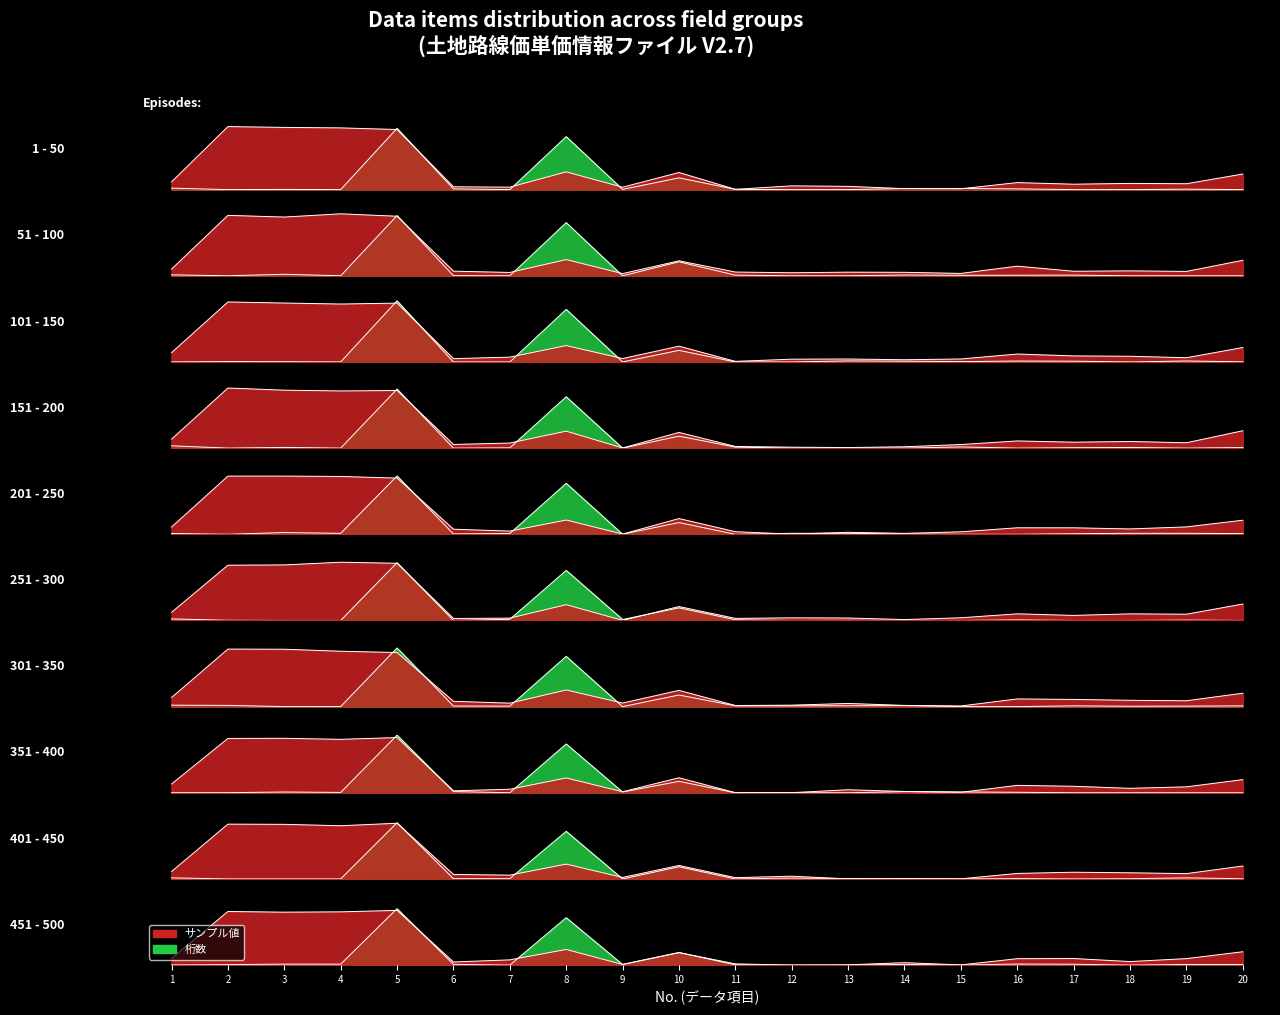

List the labels in order of 桁数 value, largest first.

2, 3, 5, 4, 8, 10, 20, 1, 16, 17, 18, 7, 19, 9, 6, 15, 13, 12, 14, 11